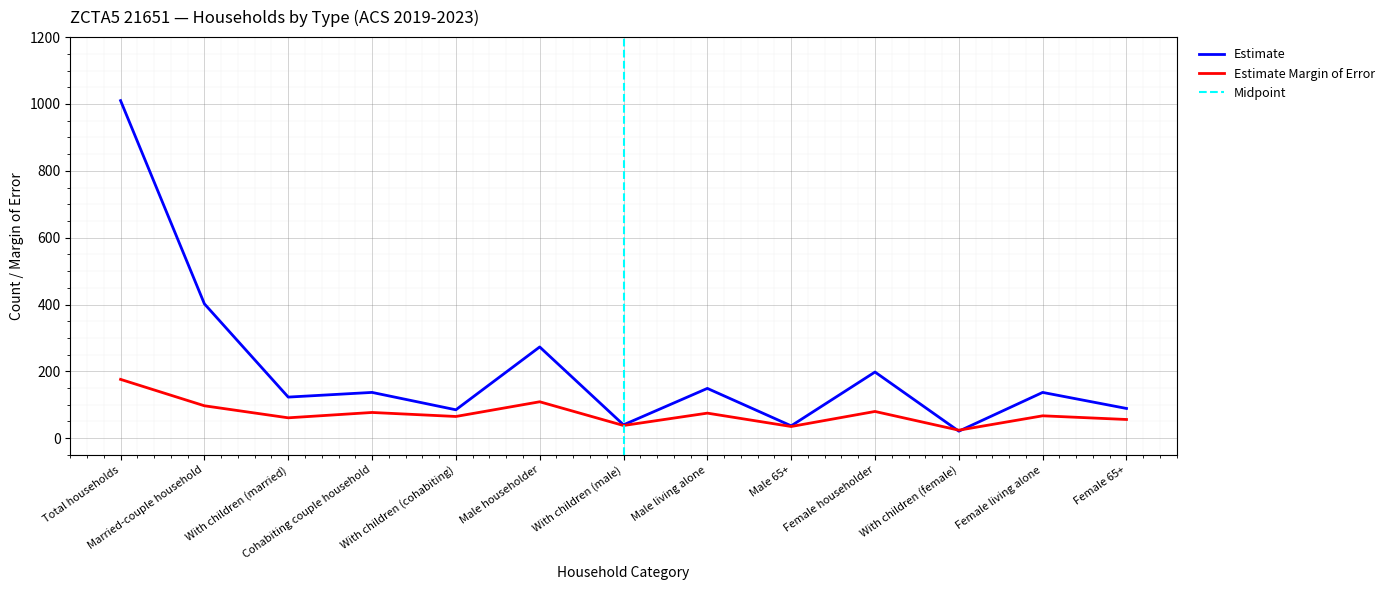

In Estimate, how many points are lower than both neighbors (excluding endpoints)?

5